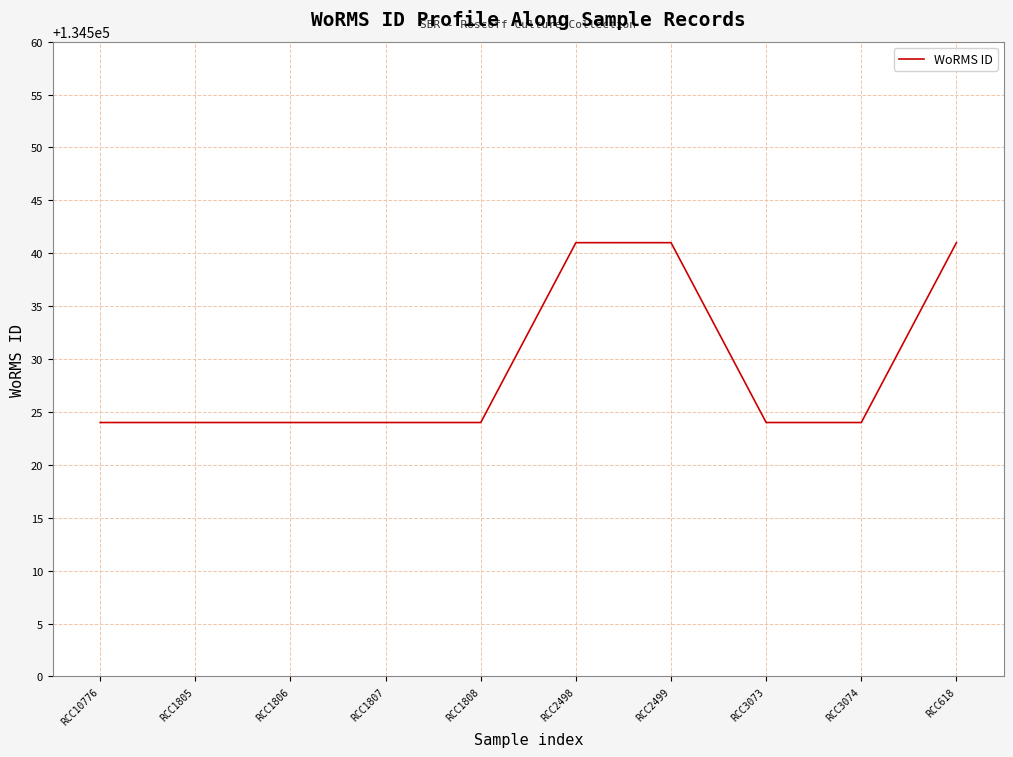

What is the maximum value shown in the chart?

134541